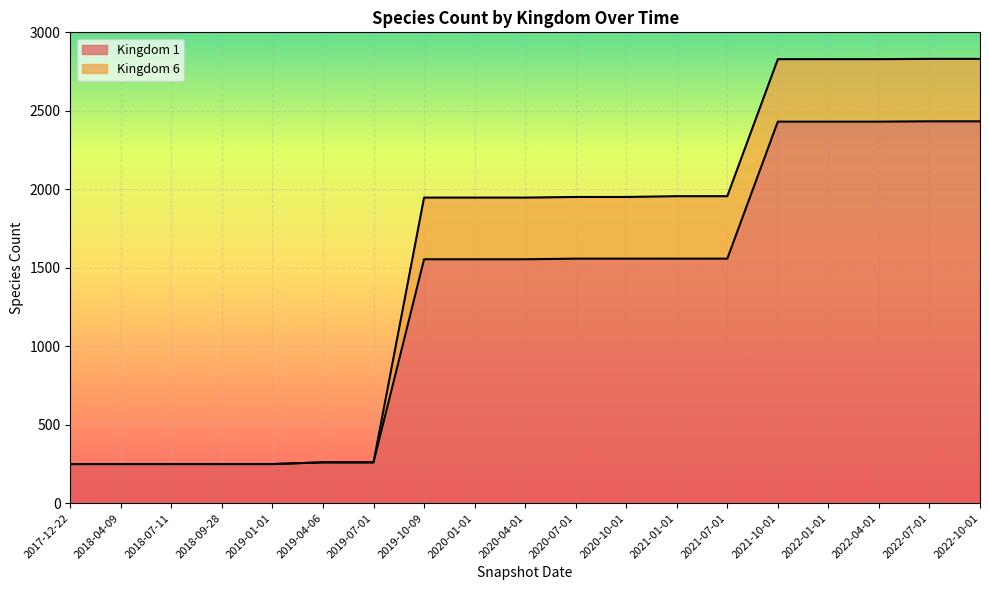

Which has a higher value, 2020-04-01 or 2021-07-01?

2021-07-01